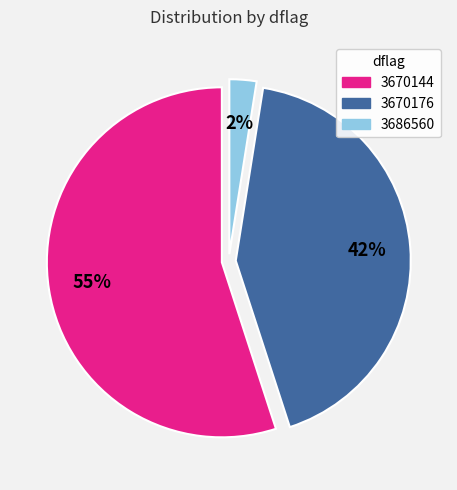

How many slices are in this pie chart?

3